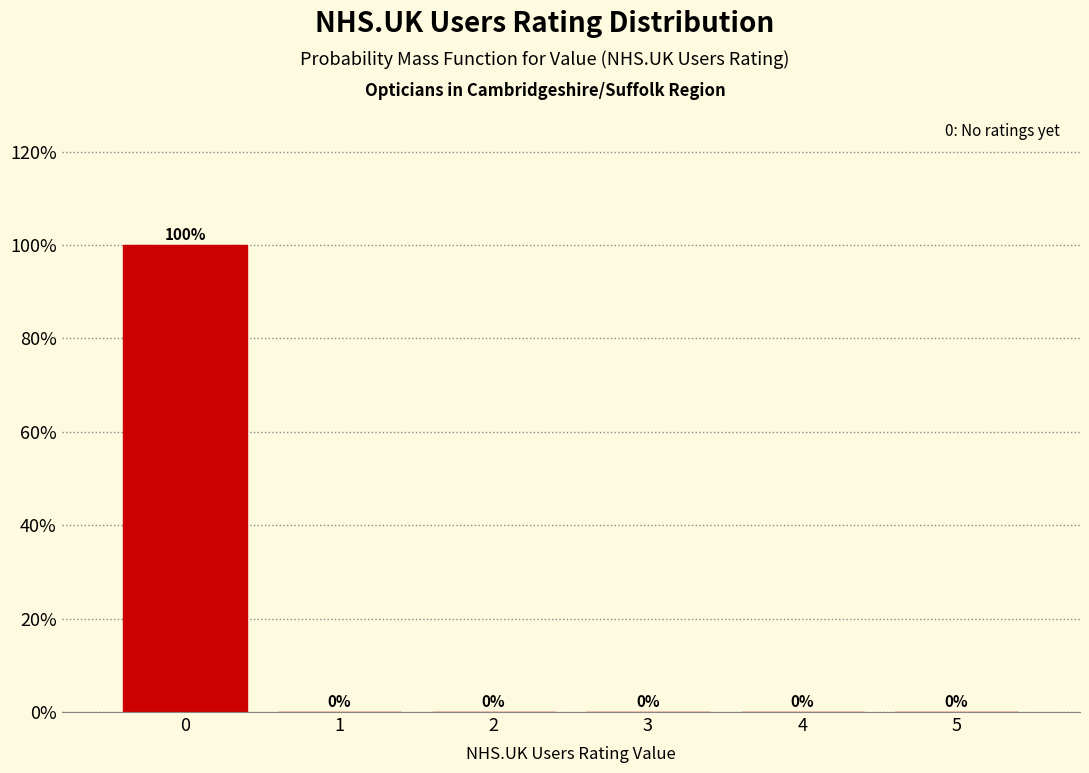

Reading left to right, list every bar in this chart as the range it spans on the x-axis followed by its height.

-0.5 to 0.5: 100
0.5 to 1.5: 0
1.5 to 2.5: 0
2.5 to 3.5: 0
3.5 to 4.5: 0
4.5 to 5.5: 0